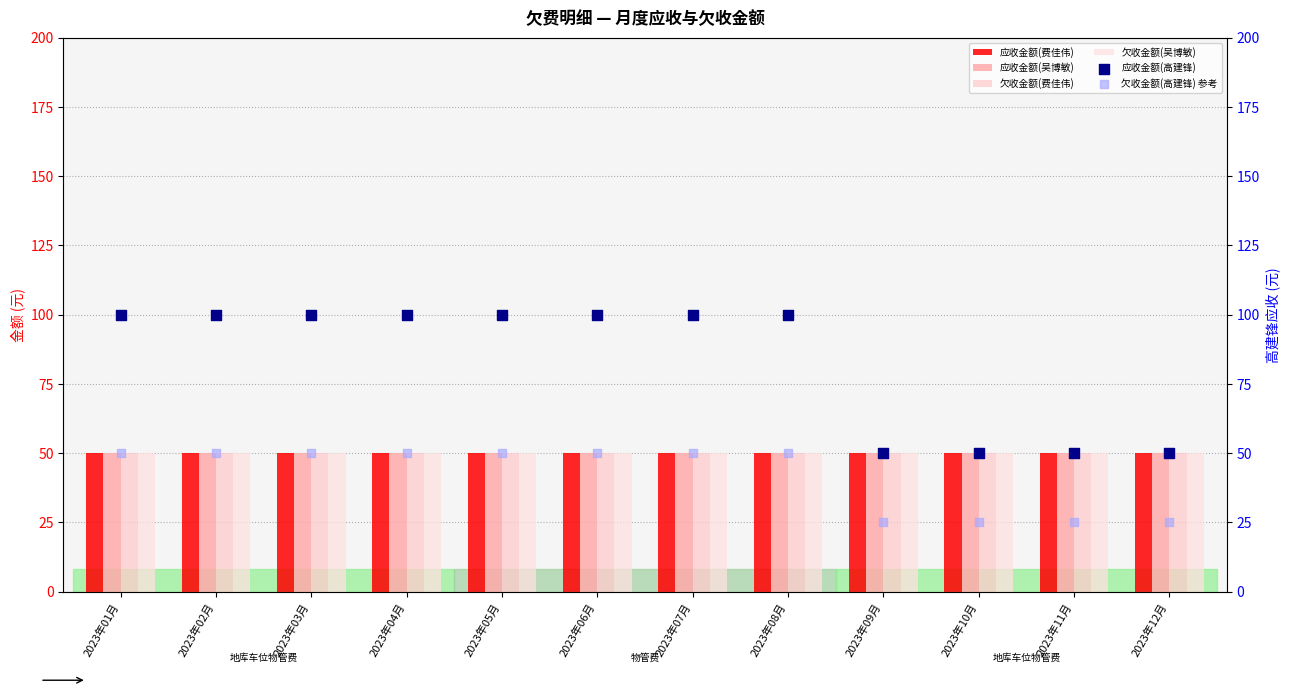

What are all the series names shown in the legend?

应收金额(费佳伟), 应收金额(吴博敏), 欠收金额(费佳伟), 欠收金额(吴博敏), 应收金额(高建锋), 欠收金额(高建锋) 参考